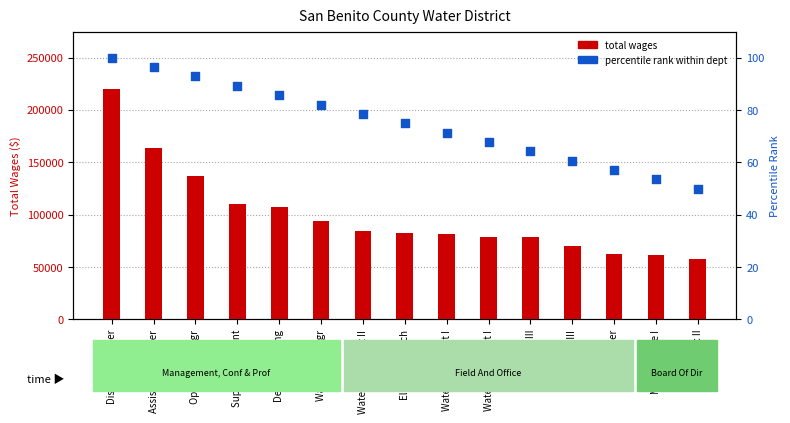

Which series contains the lowest Y value?

percentile rank within dept